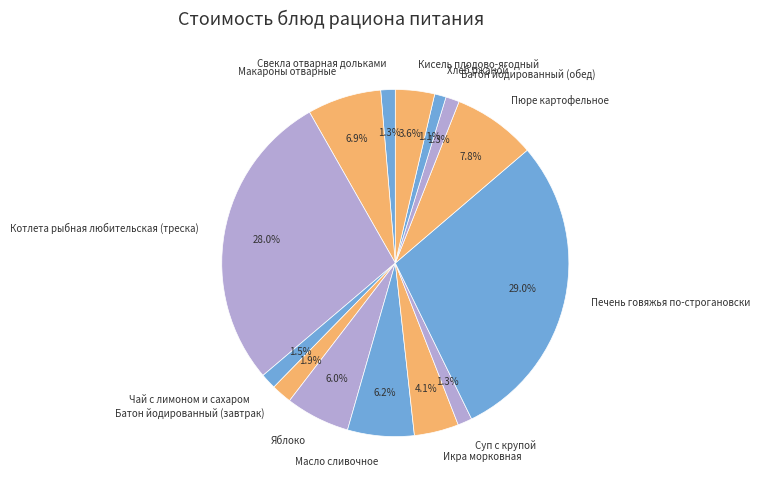

Approximately how many times larger is the value at Хлеб ржаной compared to Икра морковная?

0.3